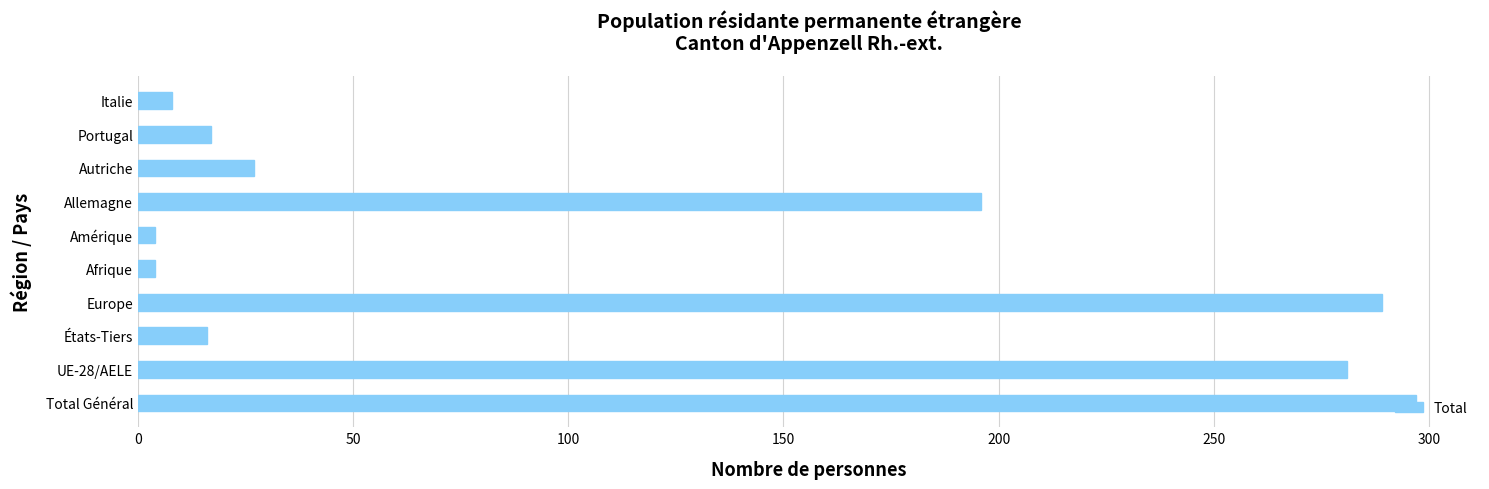

What is the greatest value displayed?

297